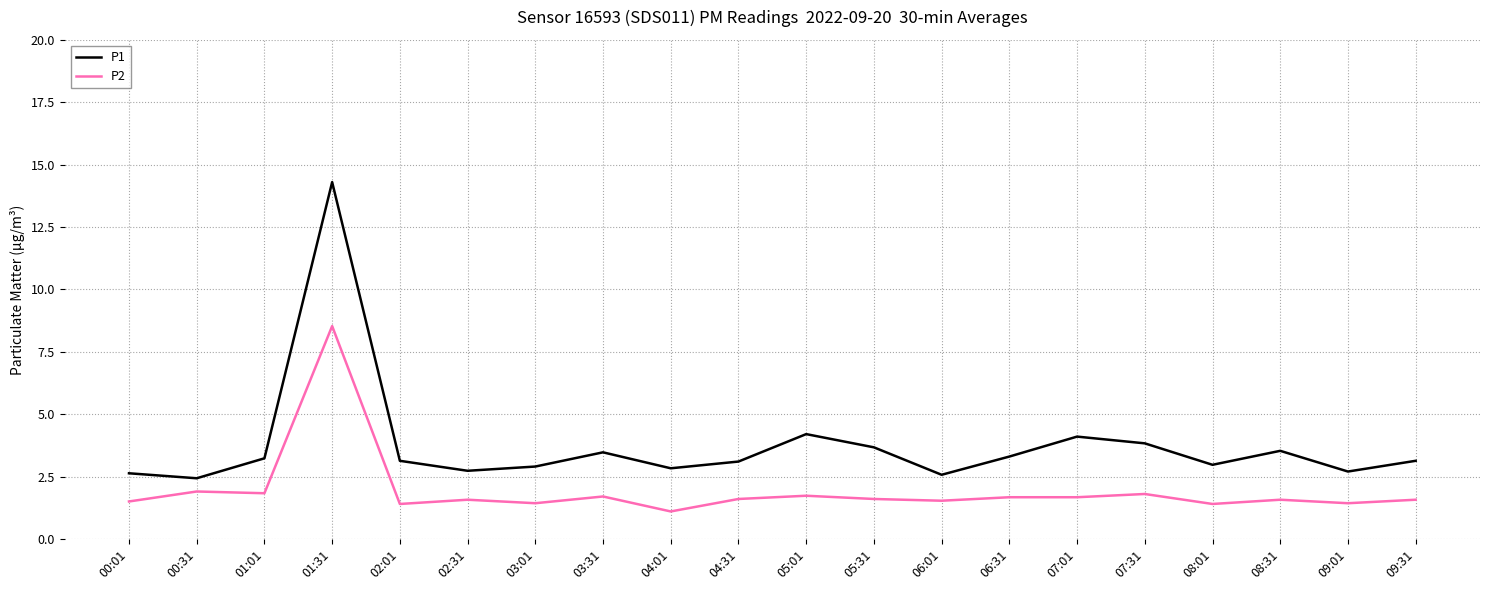

At which category is the sum across all series the highest?

01:31